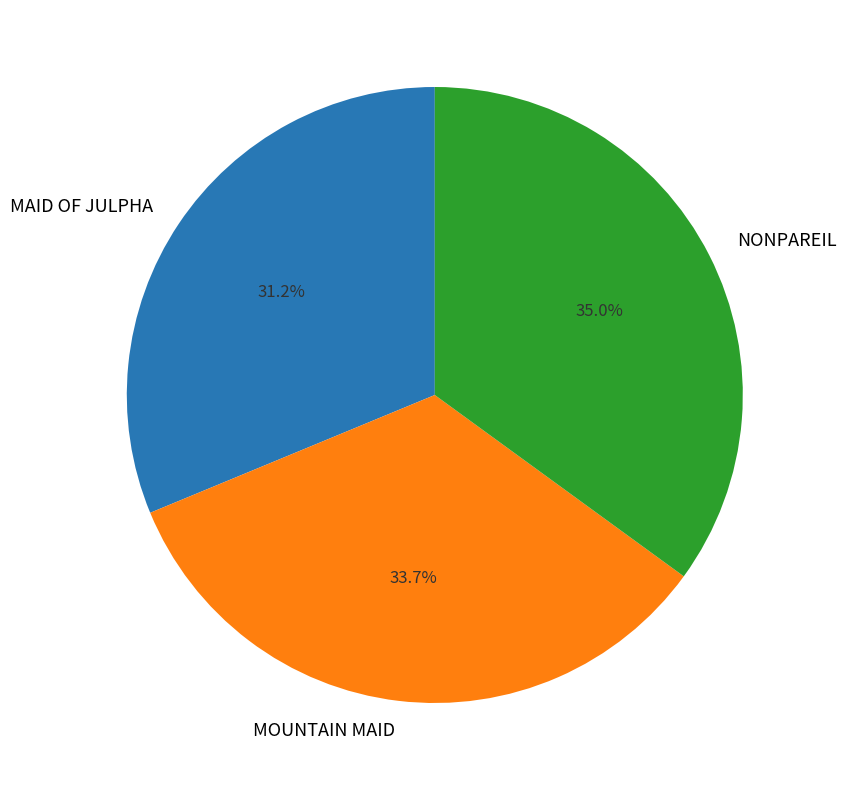

To the nearest percent, what is the combined percentage of MAID OF JULPHA and MOUNTAIN MAID?

65%